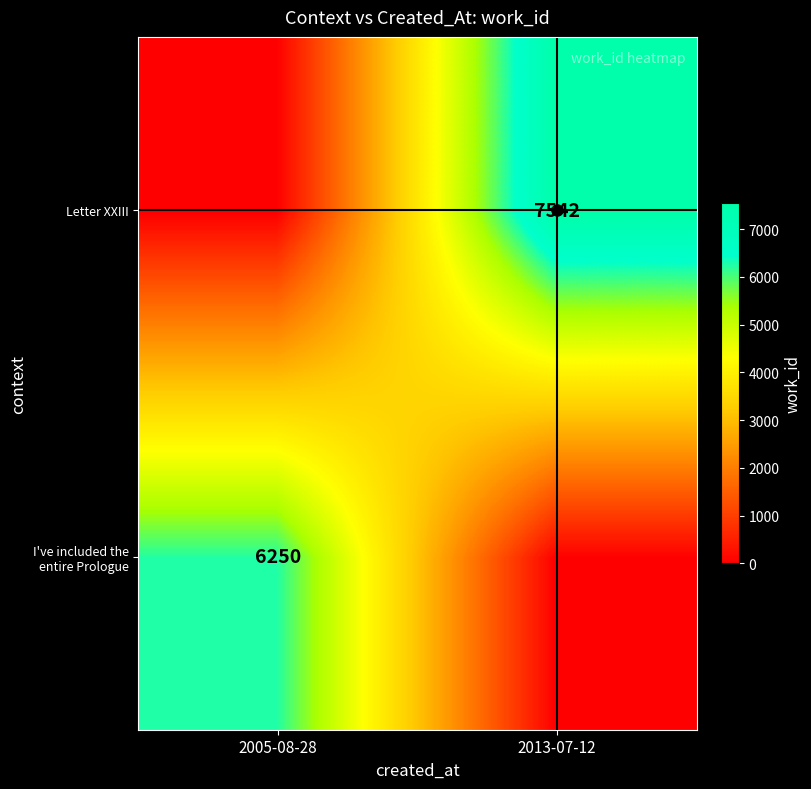

Between 2005-08-28 and 2013-07-12, which is larger?

2005-08-28